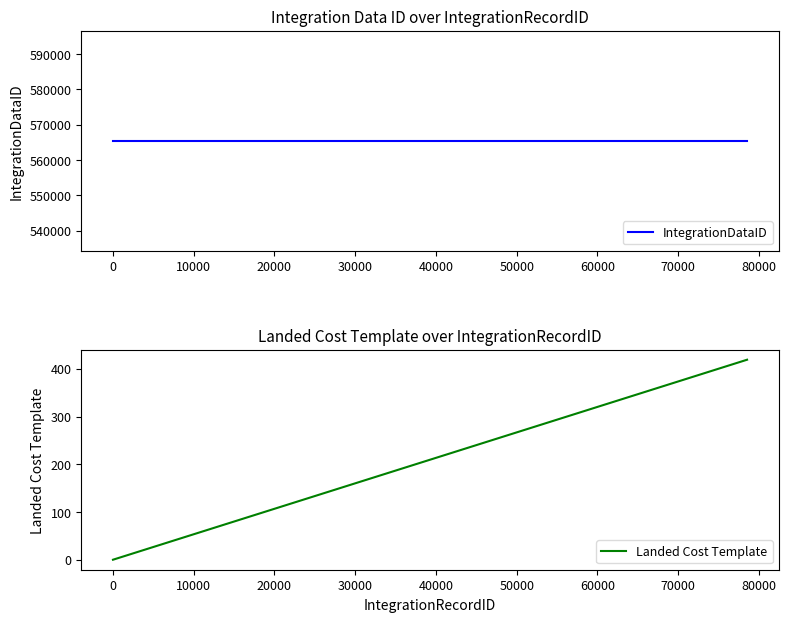

How many lines are shown in the chart?

2